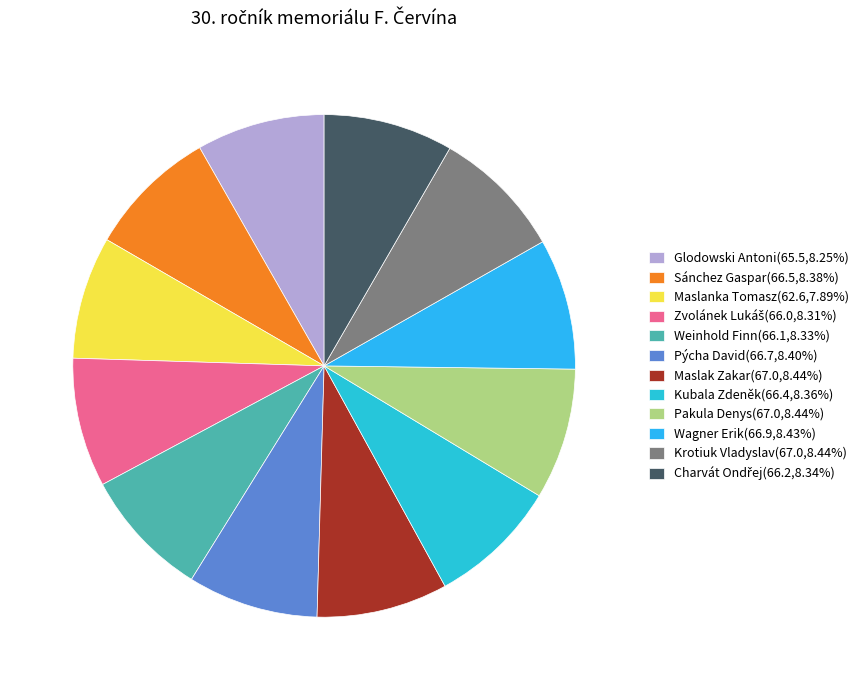

Is there any slice that represents more than half of the pie?

No